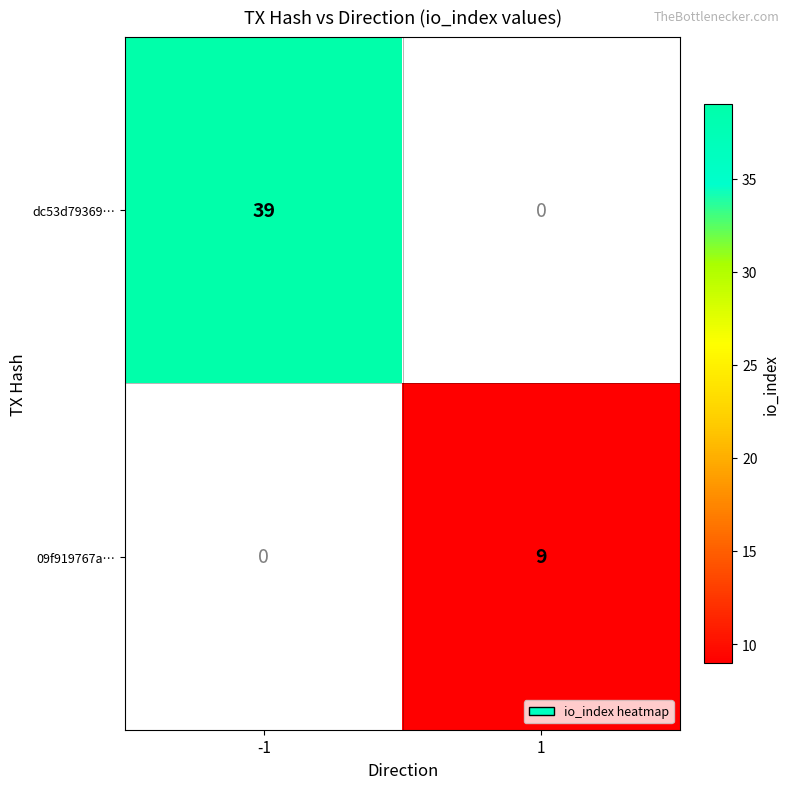

What is the minimum value shown in the chart?

9.0